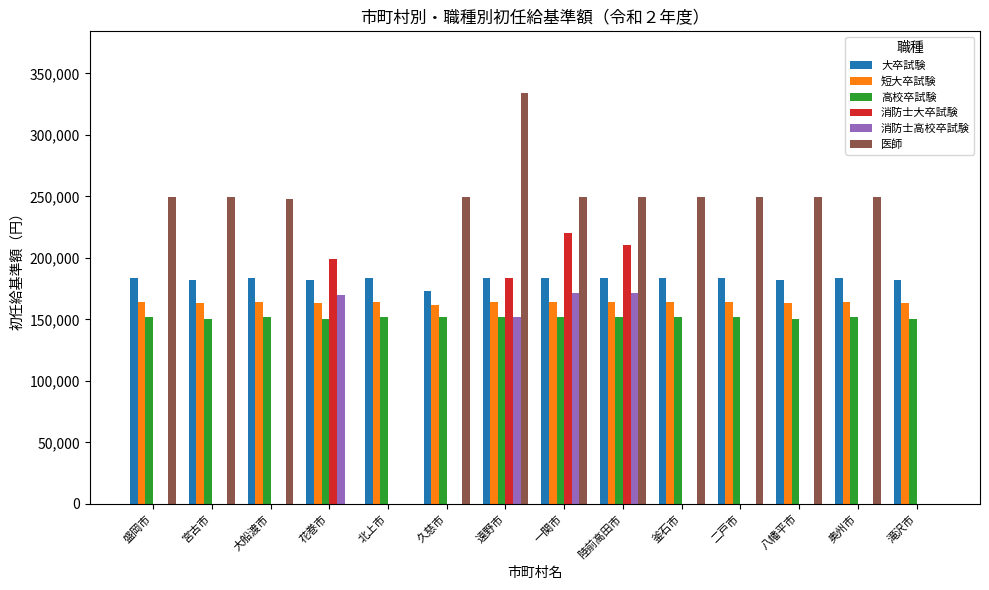

What is the total value across all series at 陸前高田市?

1131800